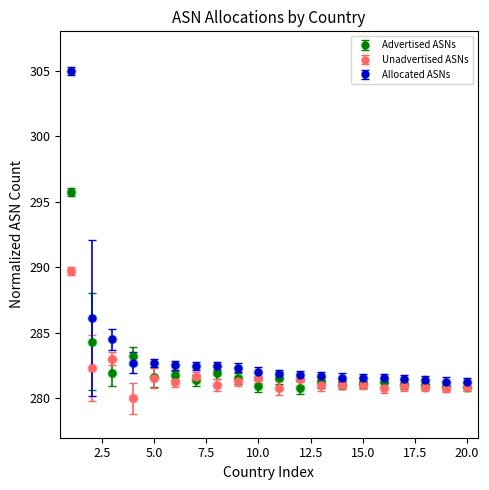

What is the lowest value of the Allocated ASNs series?

281.2